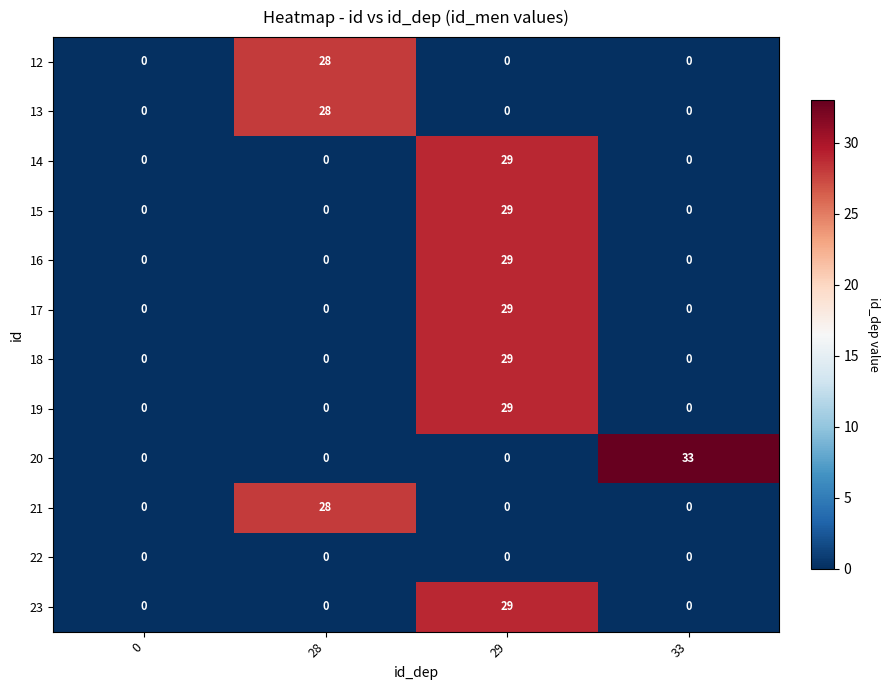

At how many categories does at least one series exceed 20?

3